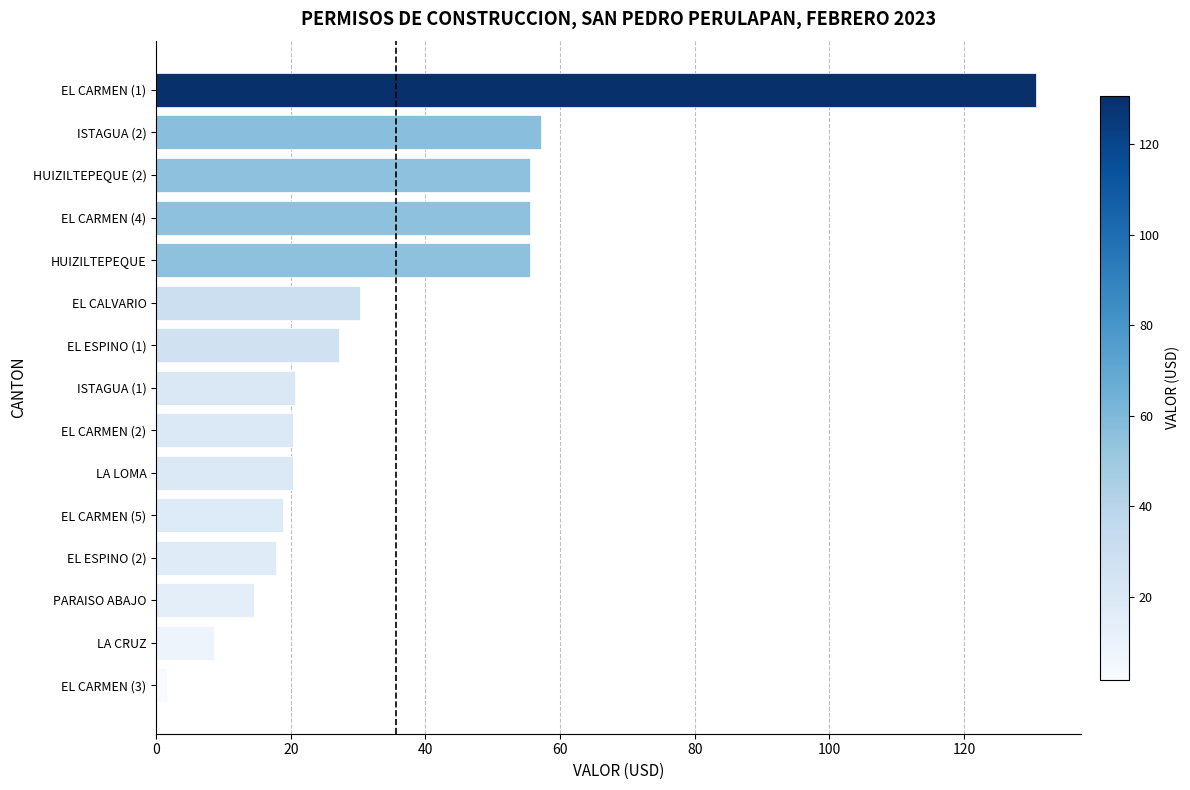

Between LA CRUZ and ISTAGUA (1), which is larger?

ISTAGUA (1)